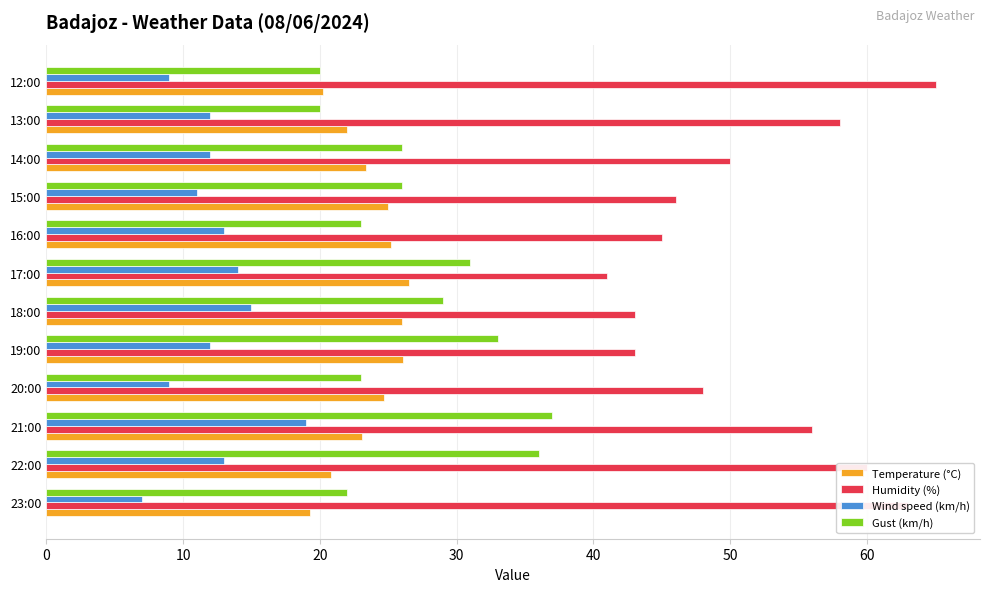

What is the lowest value of the Gust (km/h) series?

20.0